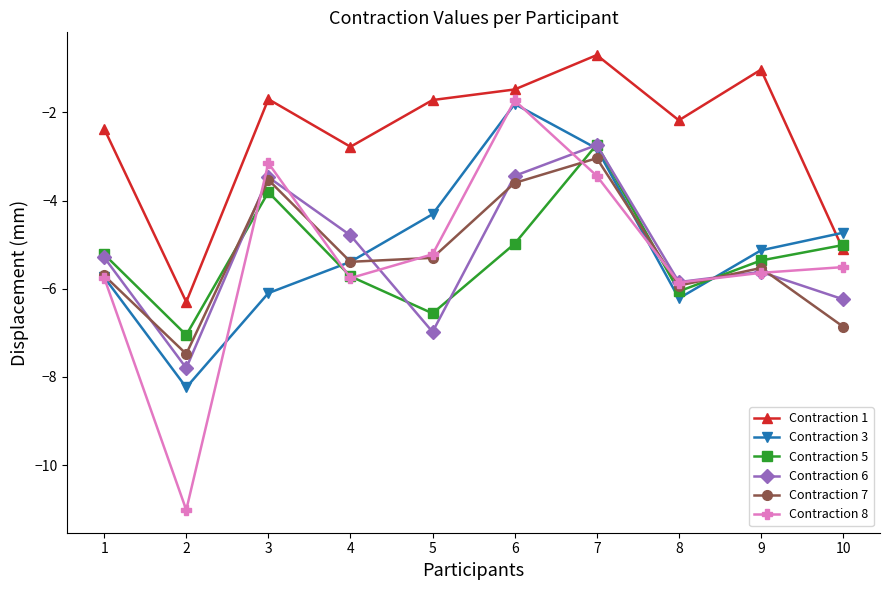

What is the maximum value for Contraction 8?

-1.7